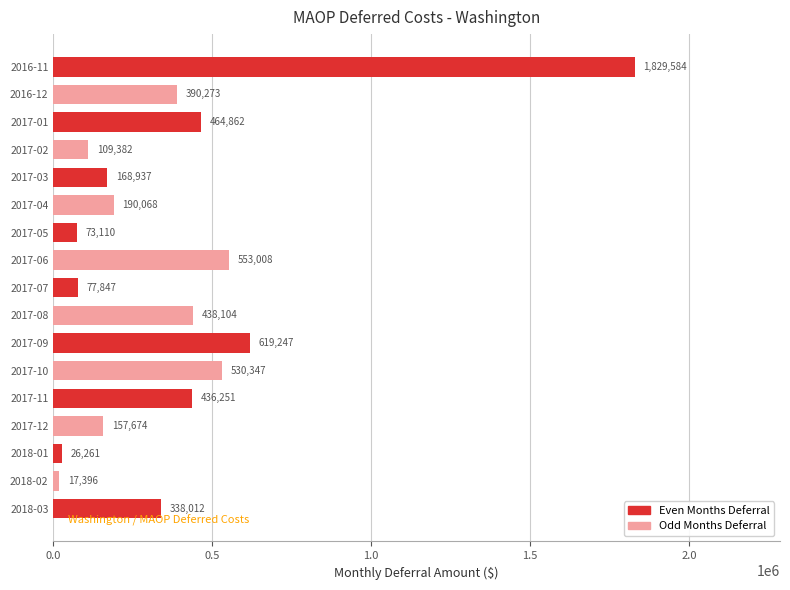

What is the sum of the values at 2018-02 and 2016-11?

1846980.7